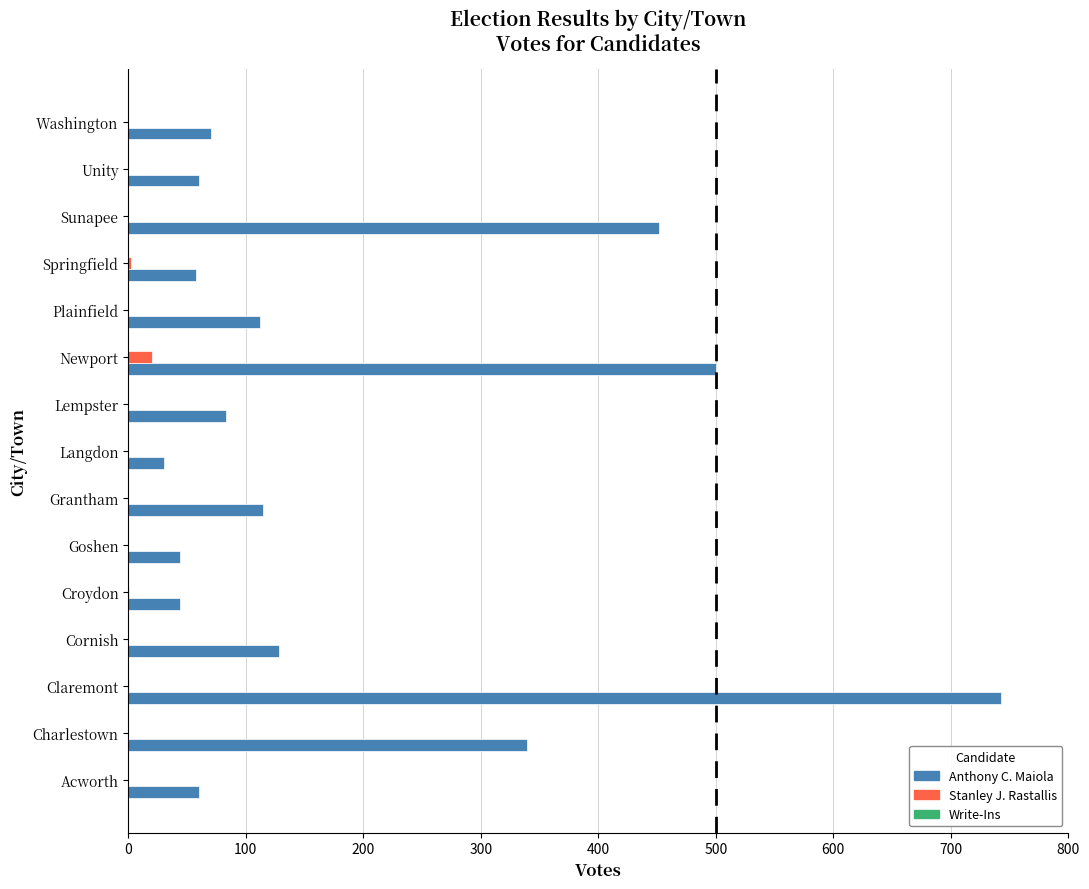

What is the highest value of the Stanley J. Rastallis series?

20